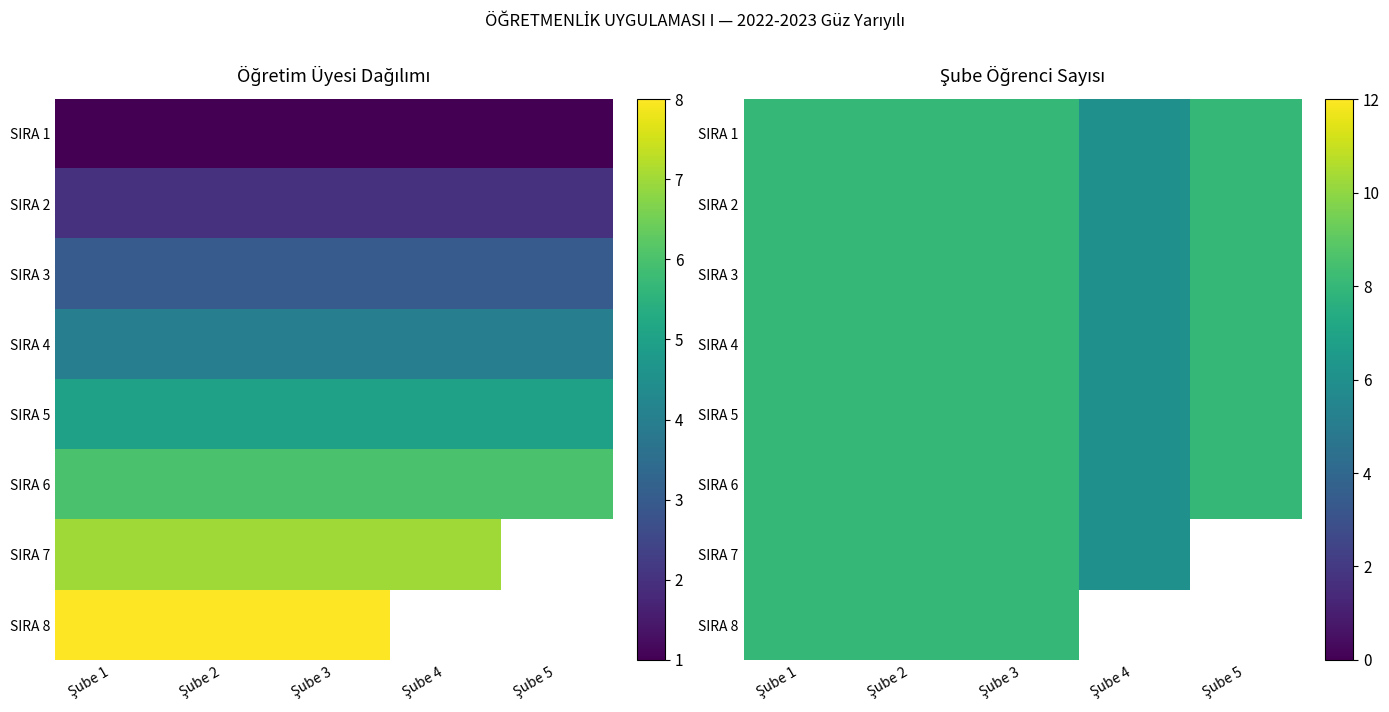

How many data points does each series have?

5